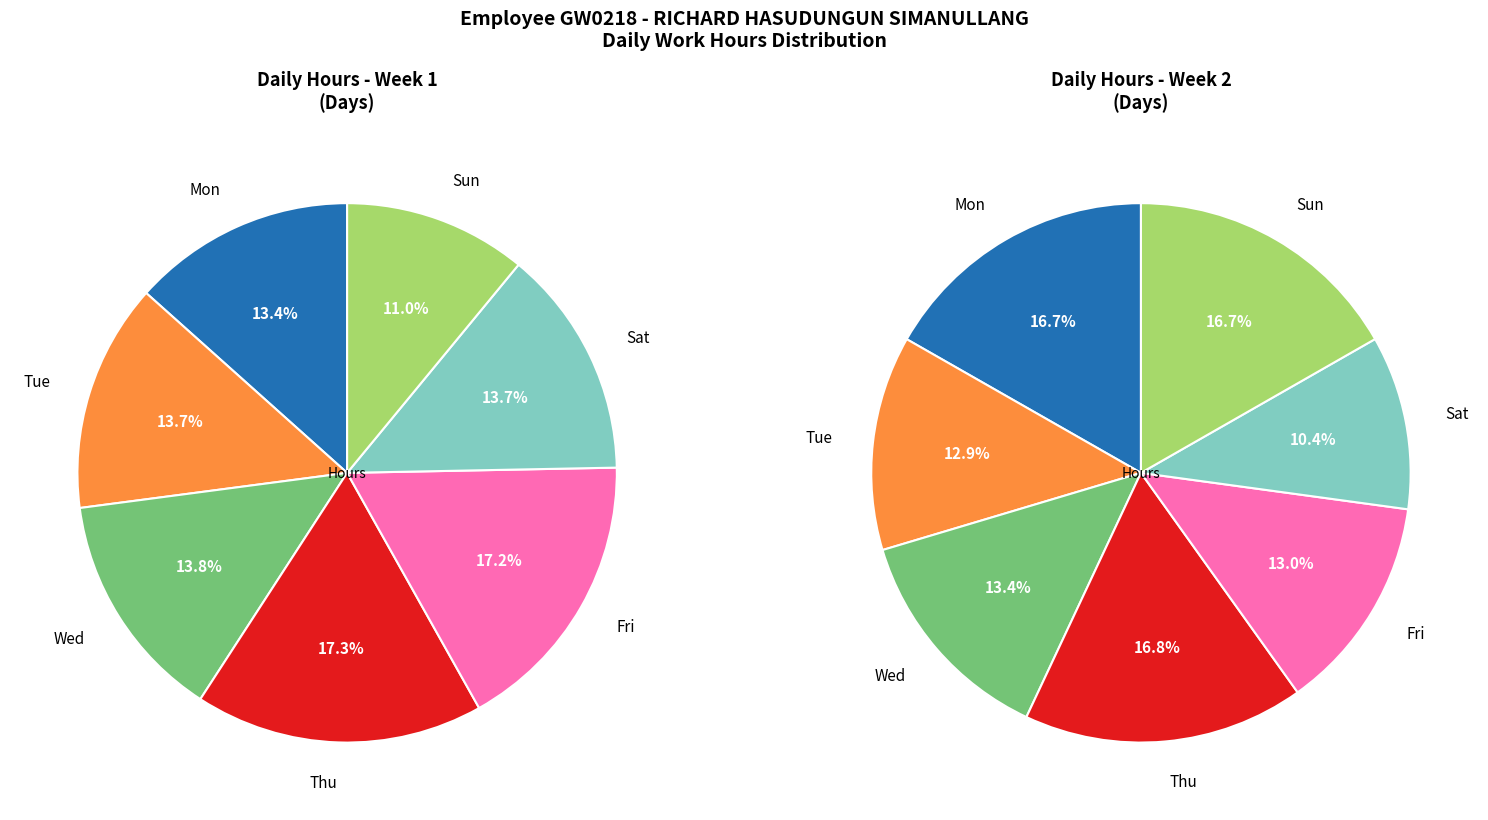

Is it true that Sun is 11% of the pie?

True